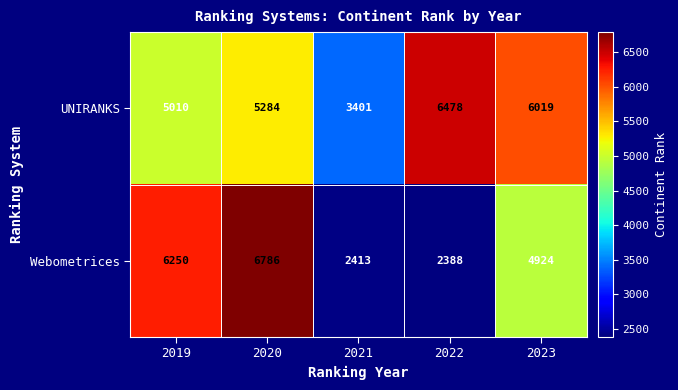

At how many categories does at least one series exceed 3187?

5